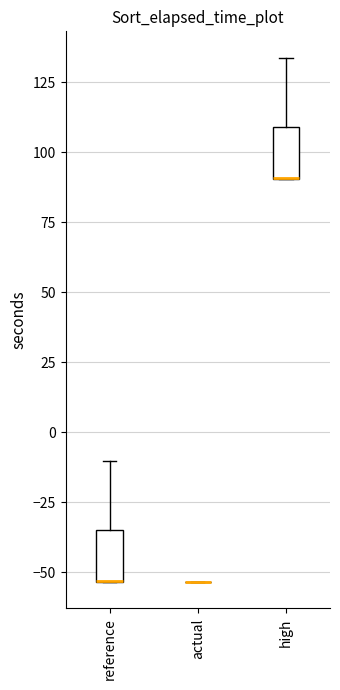

Reading left to right, transcribe this box plot: for each box, give where its median line is, the range the box spans, and where its two whiskers end, as read against the y-axis. The values are not printed on the chart, so give them approximately, as read against the axis.

reference: median -55 (drawn on the box's lower edge), box -55 to -35, whiskers -55 to -10
actual: box collapsed to a line at -55, whiskers -55 to -55
high: median 90 (drawn on the box's lower edge), box 90 to 110, whiskers 90 to 135